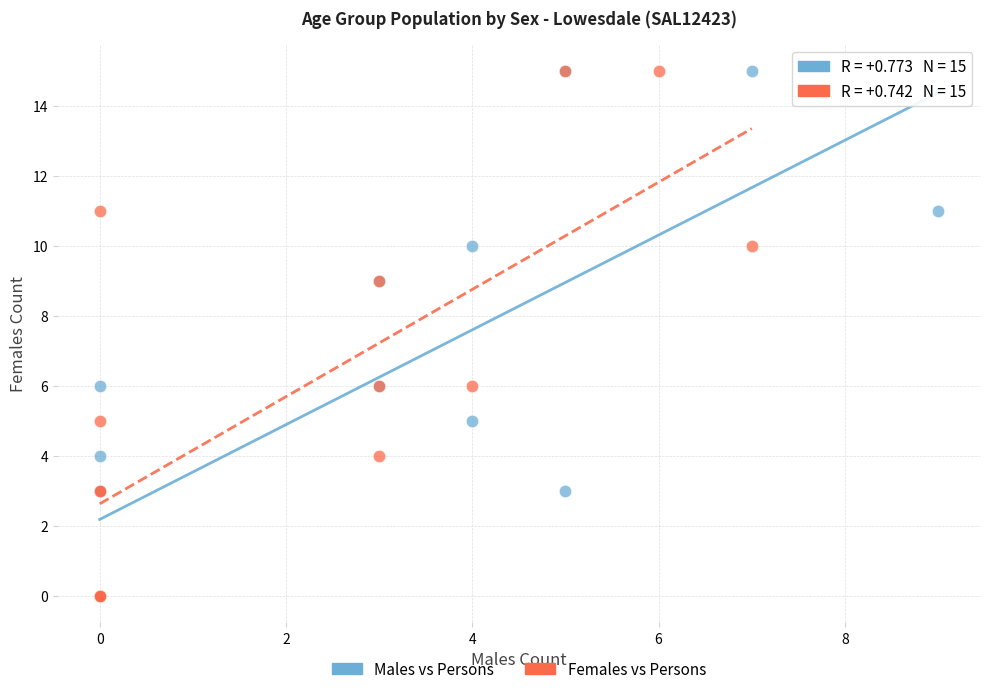

What are all the series names shown in the legend?

Males vs Persons, Females vs Persons